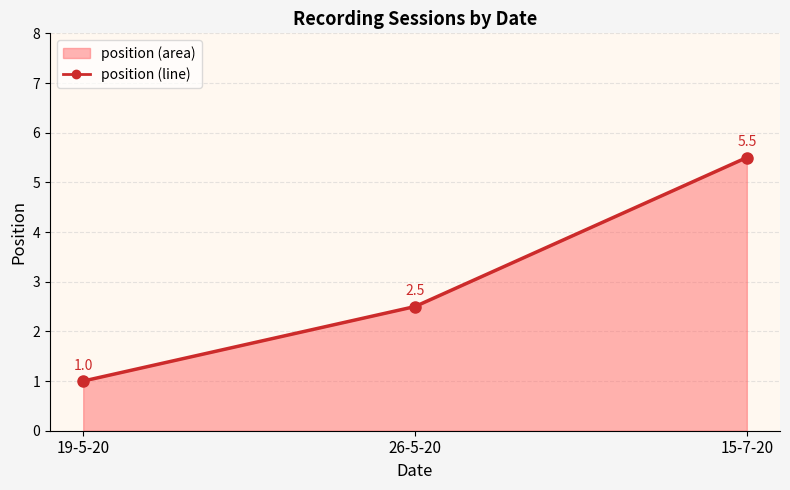

What is the difference between the values at 26-5-20 and 19-5-20?

1.5